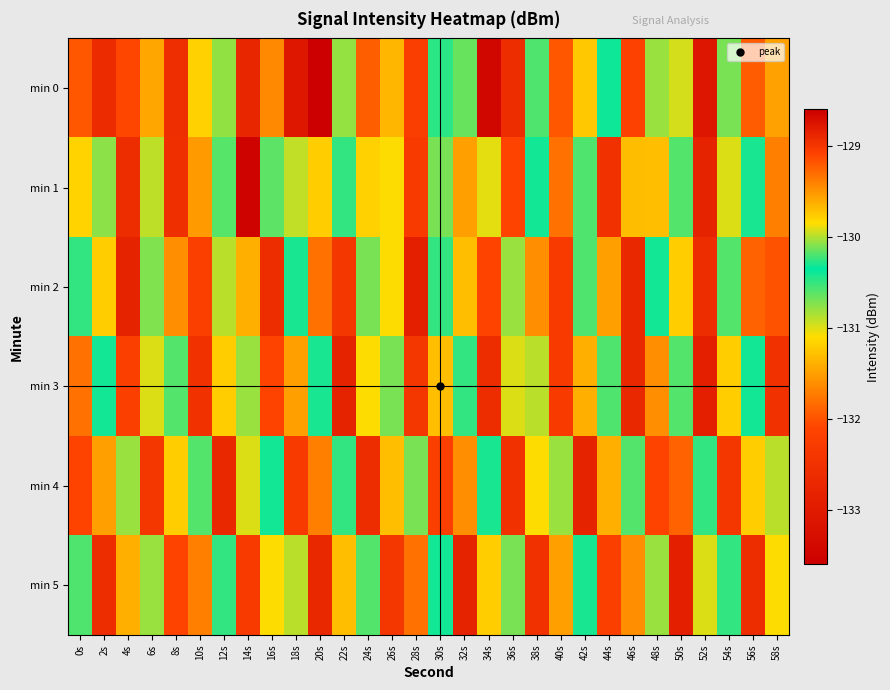

What is the total value across all series at 4s?

-791.9